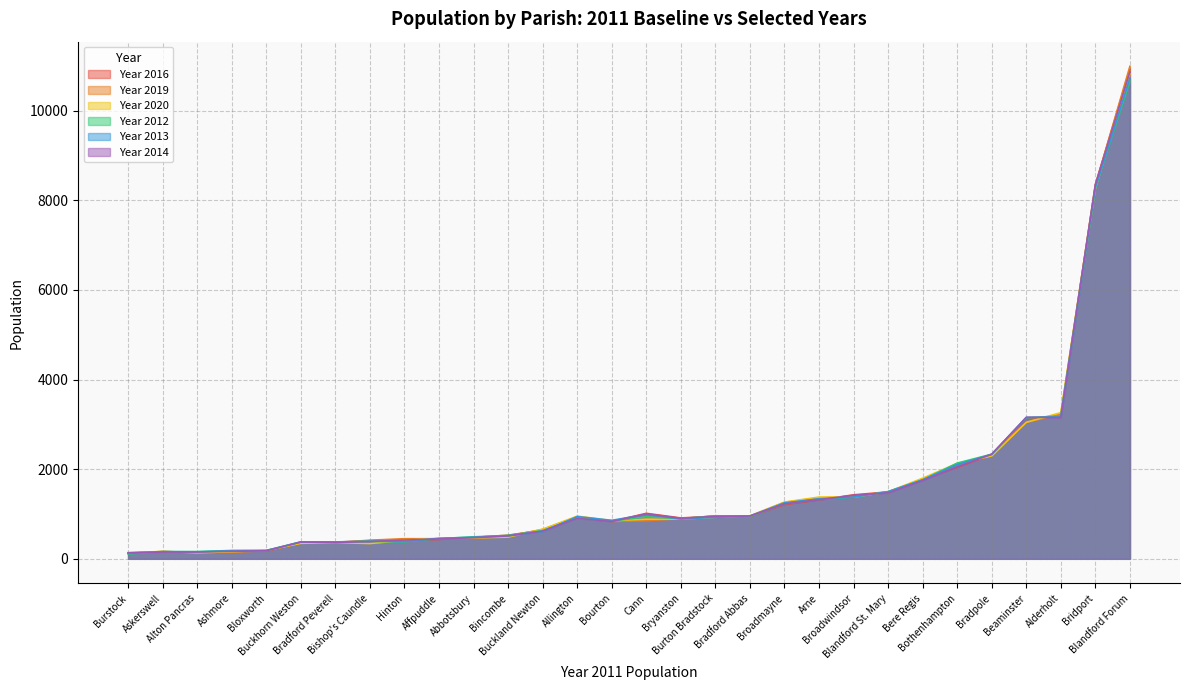

What is the total value across all series at Affpuddle?

2688